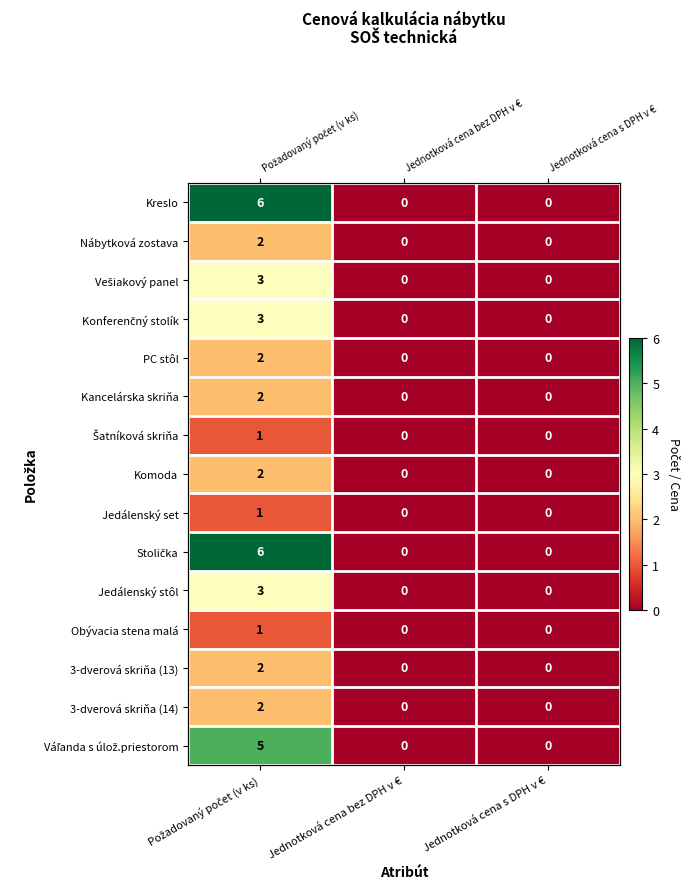

Read the Komoda value at Požadovaný počet (v ks).

2